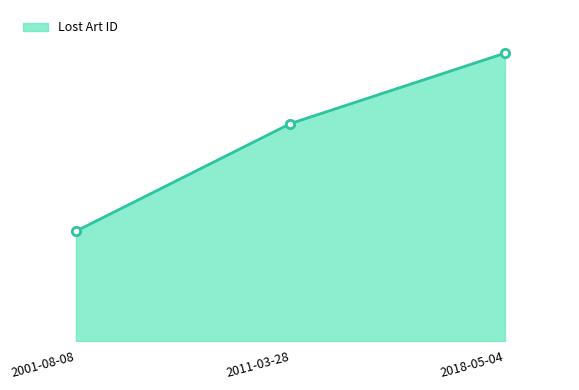

Is this an area chart (filled region under the line)?

Yes